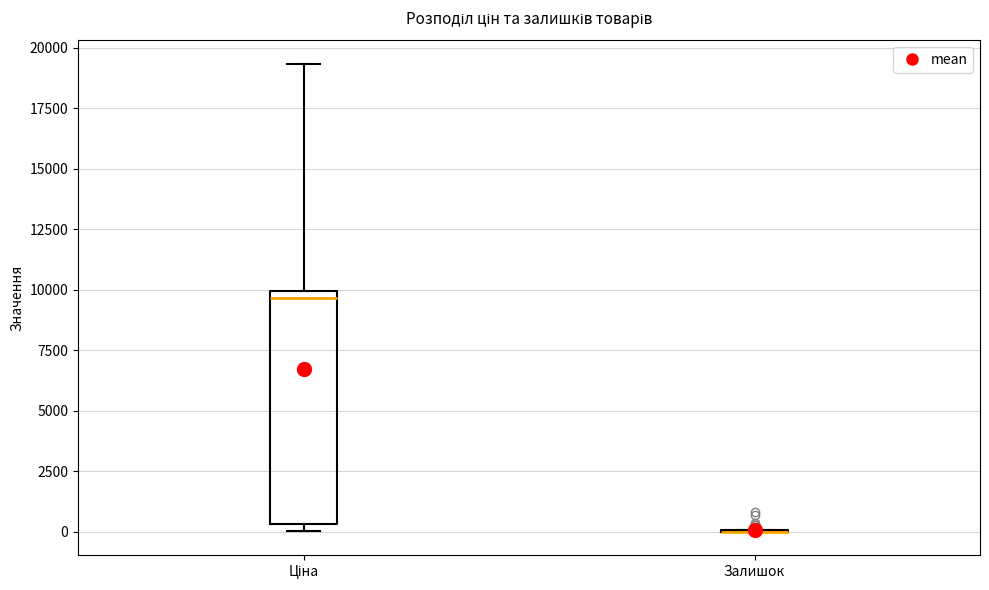

Where is the upper edge of the box for Ціна on the y-axis? The values are not printed on the chart, so give them approximately, as read against the axis.

10000